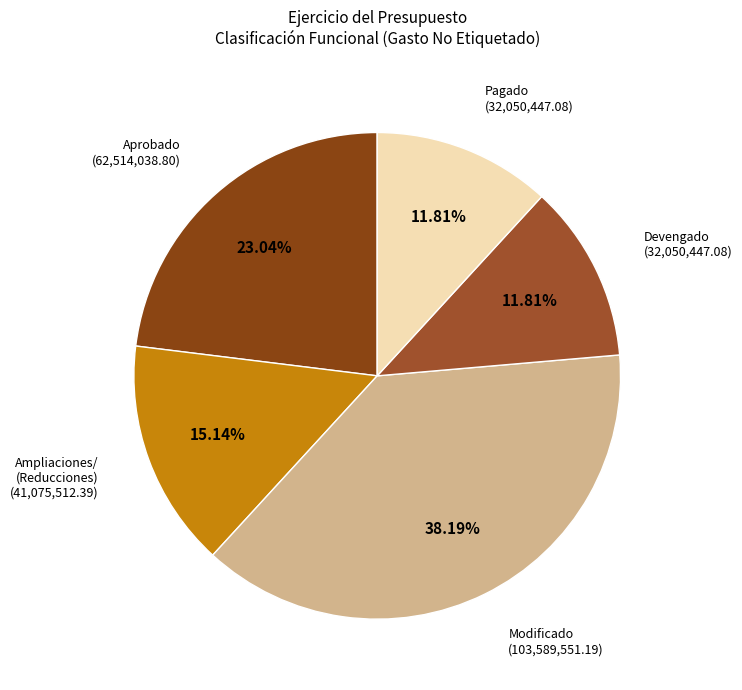

Which slice is the largest?

Modificado